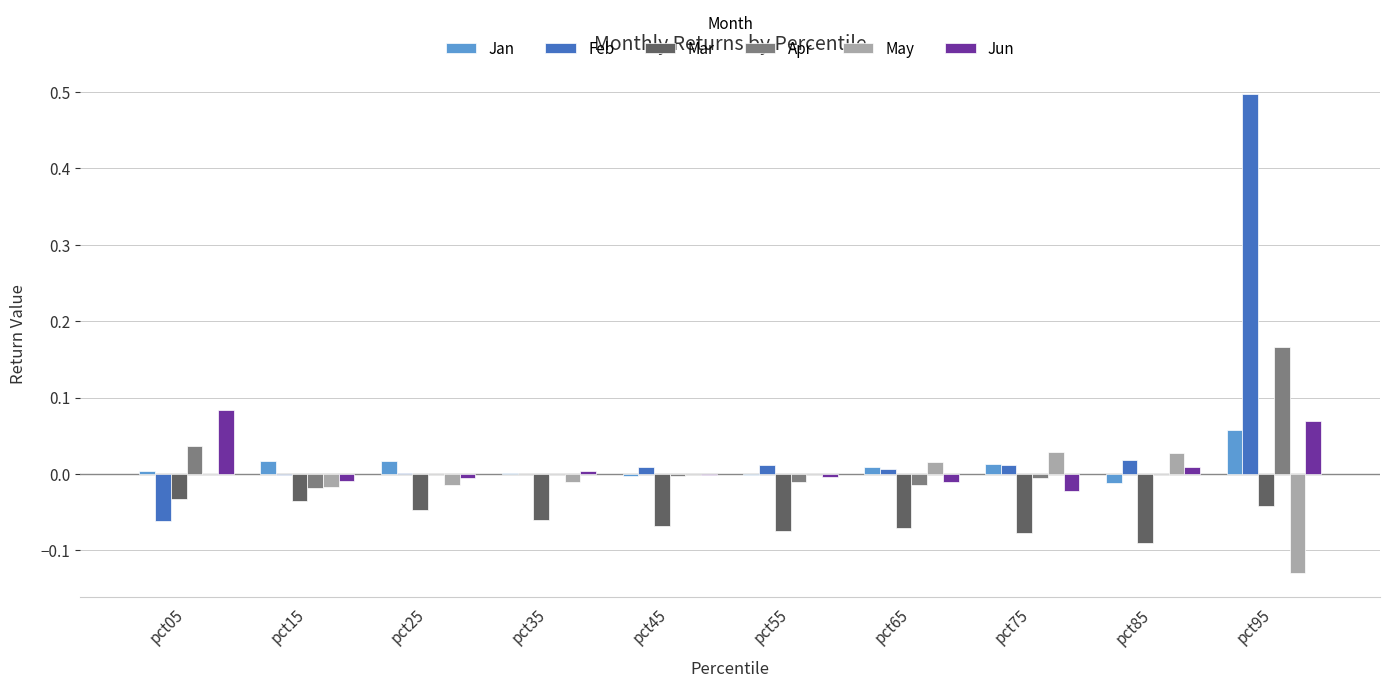

Between pct85 and pct95, which series saw the biggest shift?

Feb